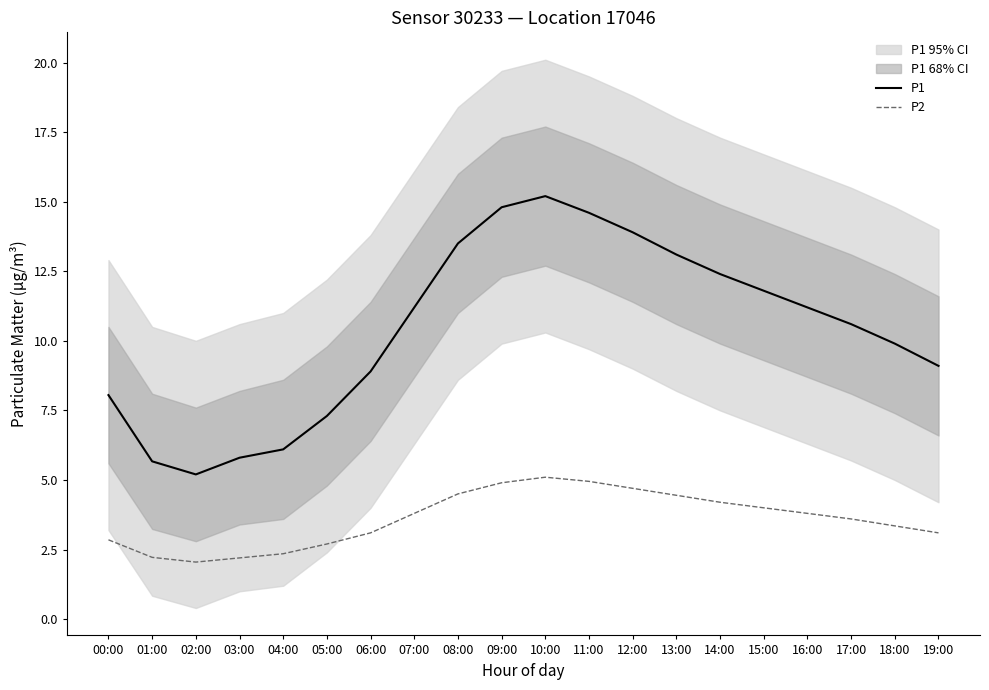

The value of P1 at 07:00 is 20.0. True or false?

False